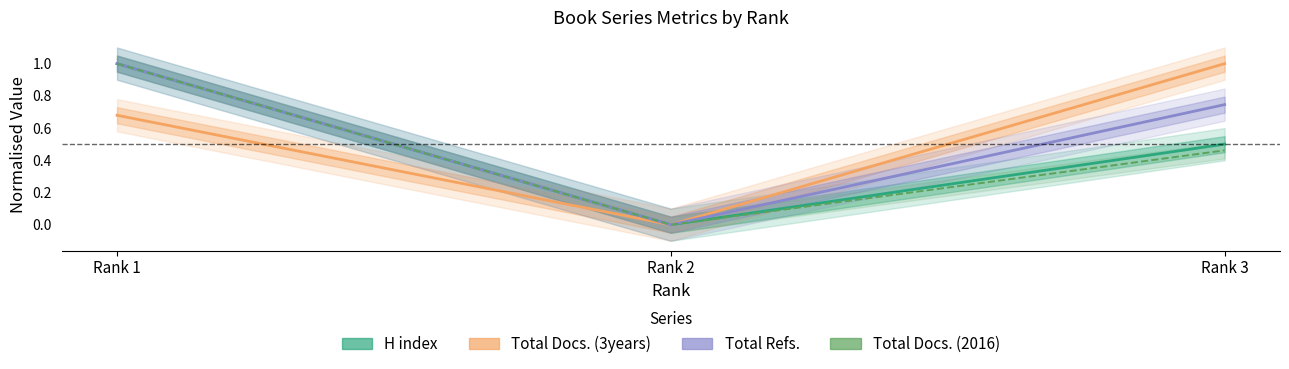

Reading left to right, what are all the values shown in this chart?

H index: Rank 1=1.0	Rank 2=0.0	Rank 3=0.5
Total Docs. (3years): Rank 1=0.7	Rank 2=0.0	Rank 3=1.0
Total Refs.: Rank 1=1.0	Rank 2=0.0	Rank 3=0.7
Total Docs. (2016): Rank 1=1.0	Rank 2=0.0	Rank 3=0.5